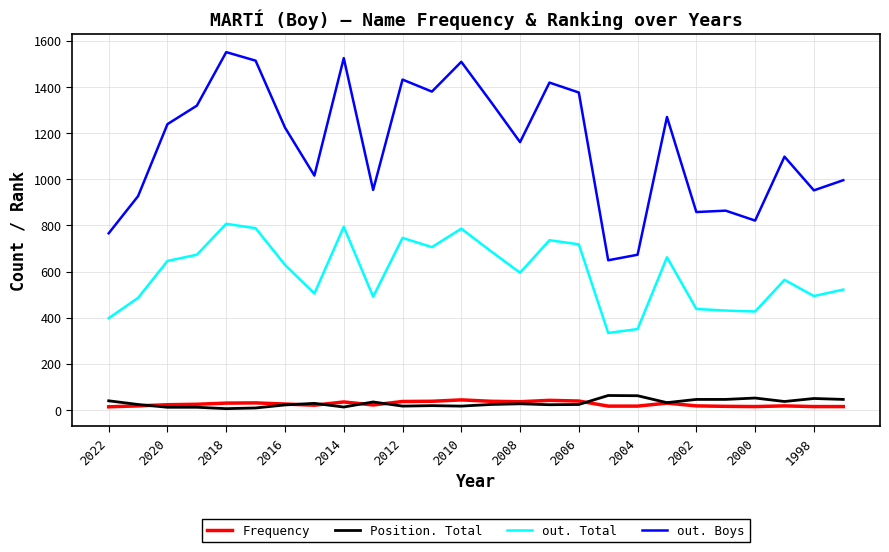

What is the average value of the out. Total series?

593